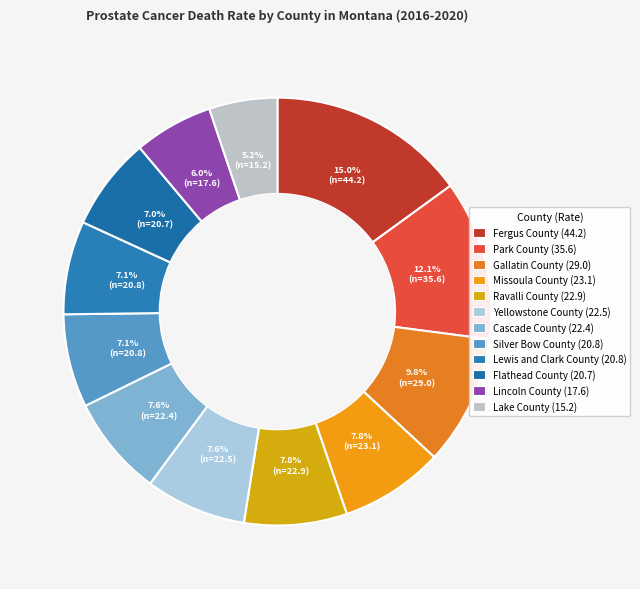

What is the largest slice in the pie chart?

Fergus County